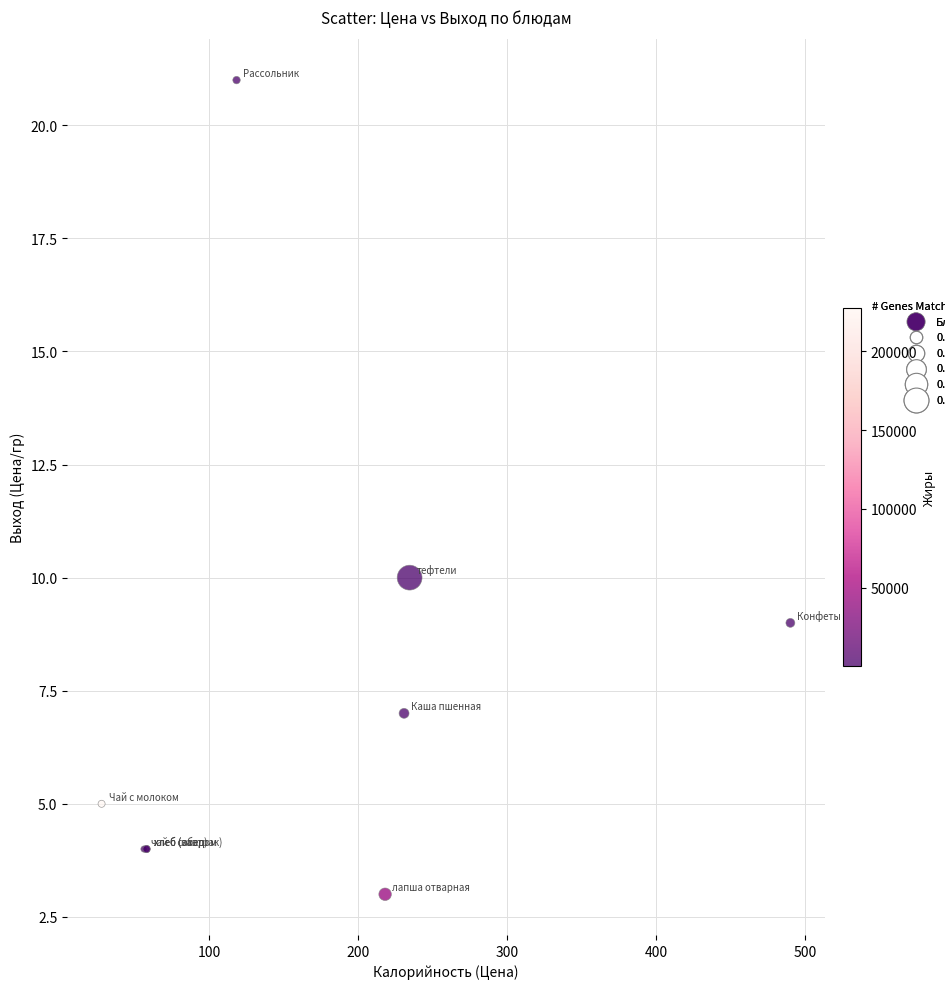

What Y value in the scatter plot is closest to 12?

10